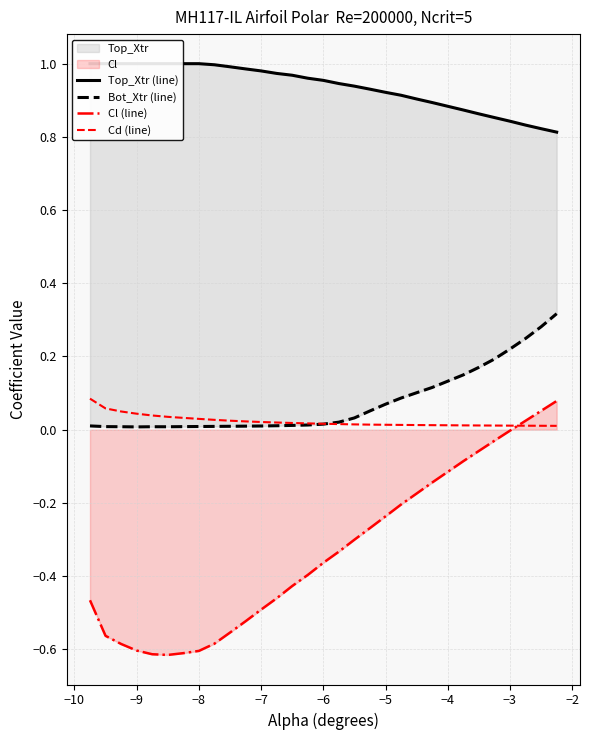

The value of Cl (line) at −3 is -0.0. True or false?

True